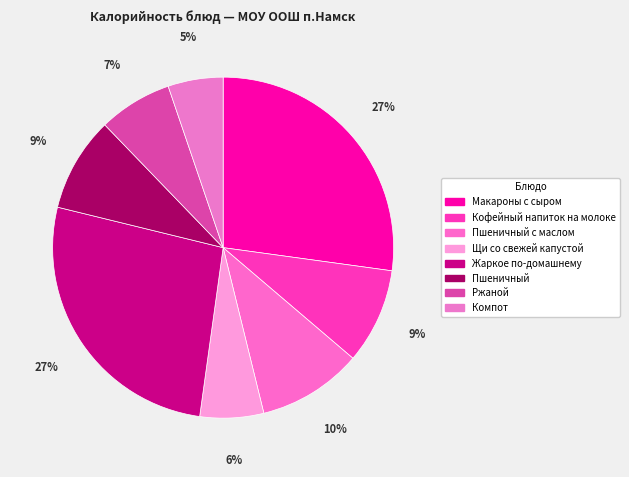

To the nearest percent, what is the combined percentage of Пшеничный and Жаркое по-домашнему?

36%